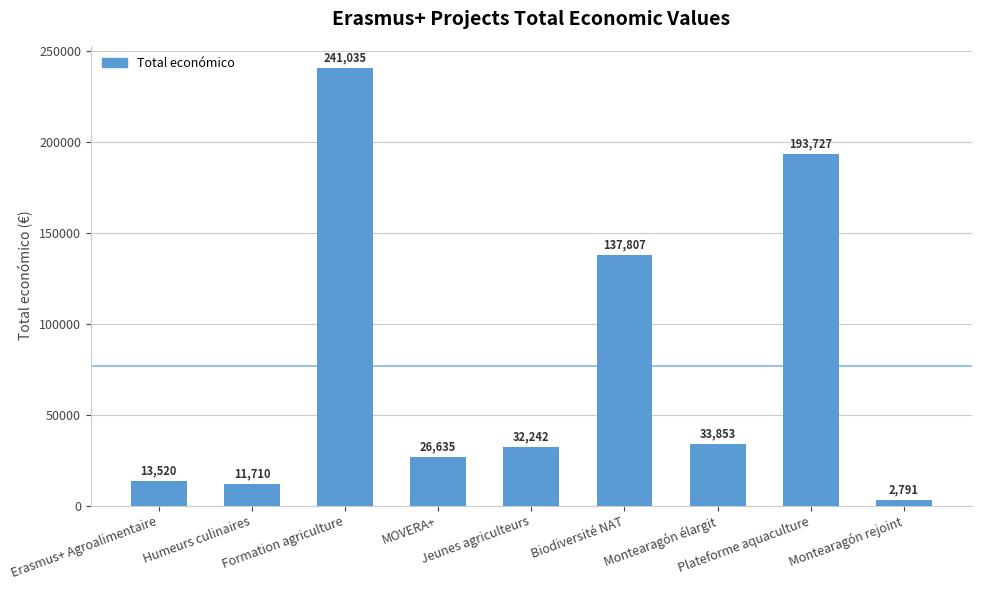

What is the difference between the maximum and minimum values?

238244